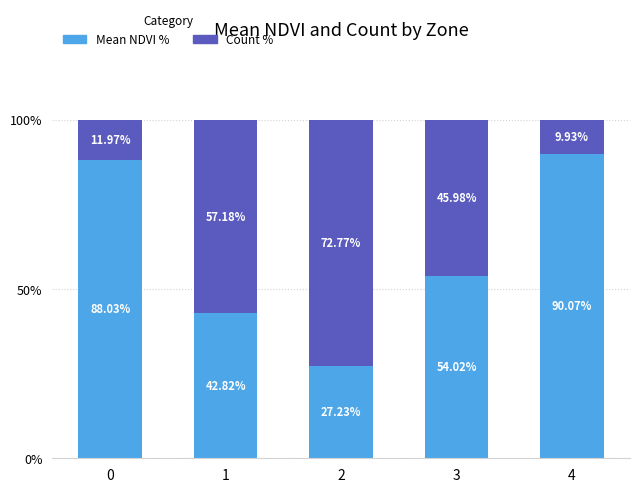

What is the sum of all Mean NDVI % values?

302.2